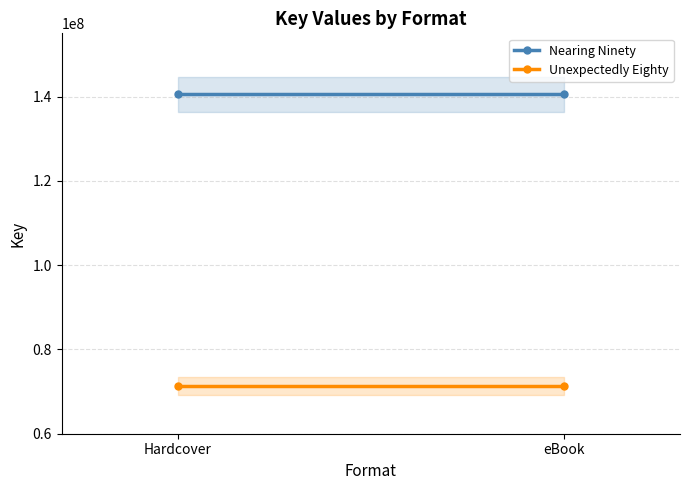

The Nearing Ninety series shows 140538074 at eBook. True or false?

True